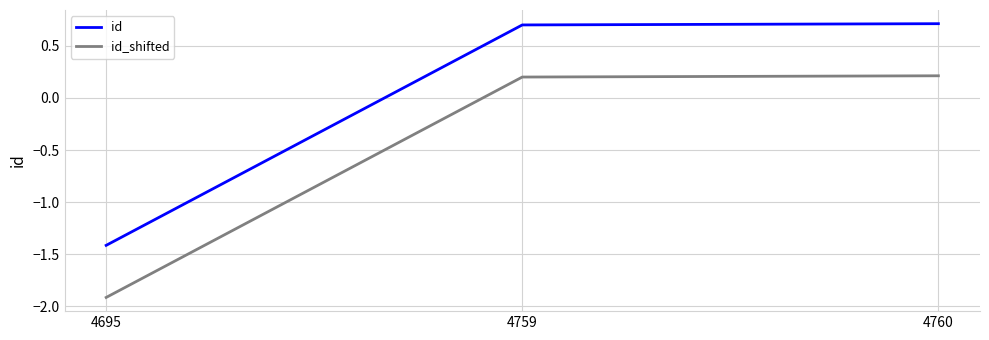

Is it true that id_shifted equals 0.3 at 4759?

False